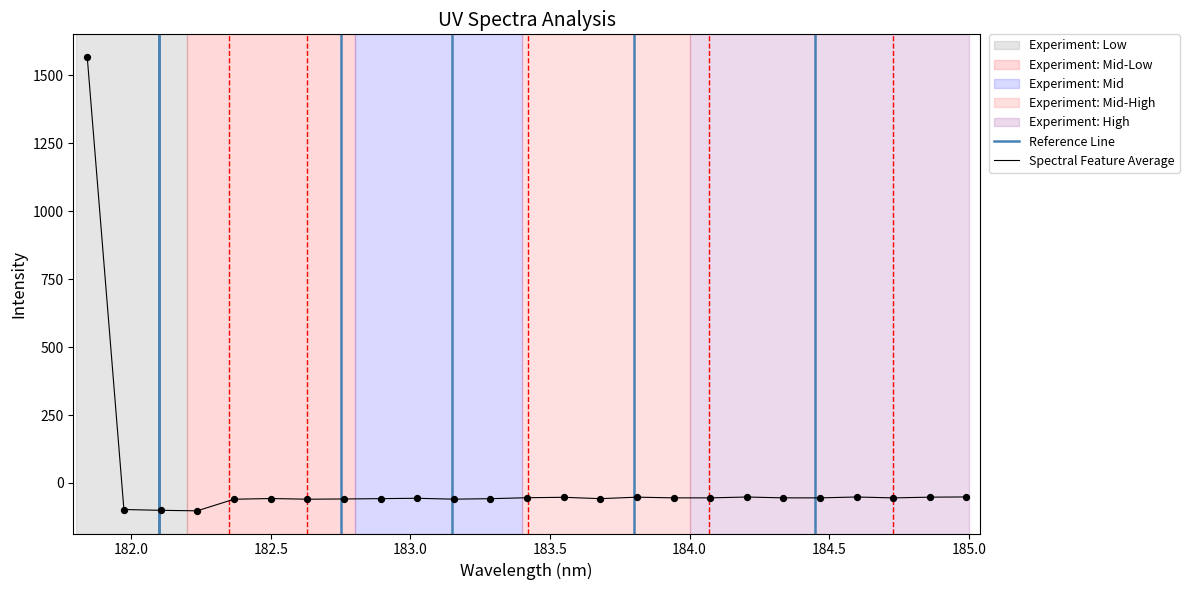

What is the change in value from 182.2359681898 to 183.2863821962?

+44.6